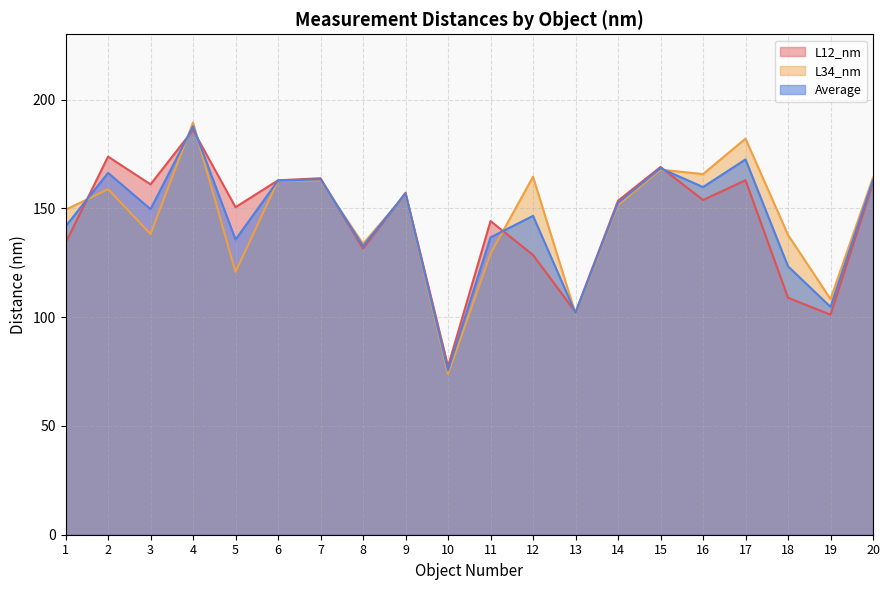

How many categories are shown in the chart?

20